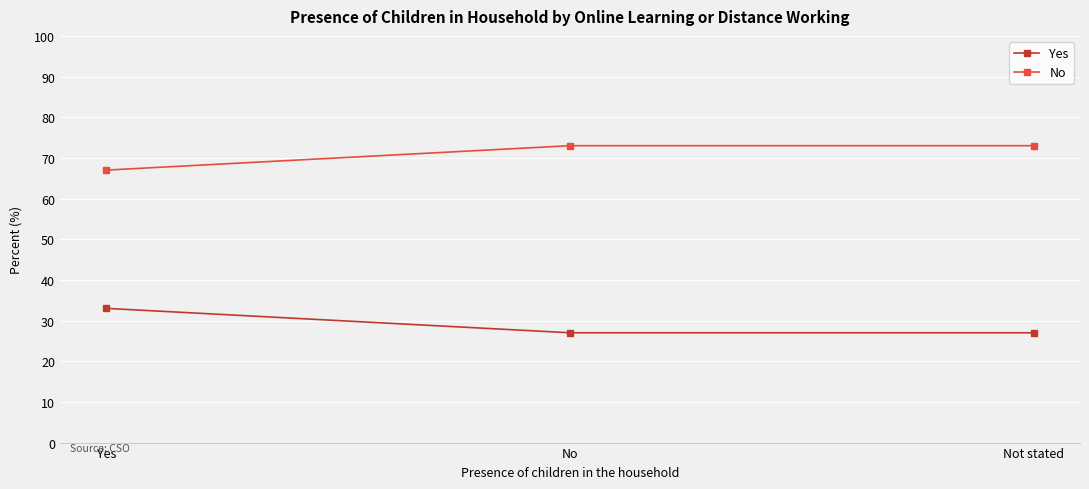

Count the No values in the range 67 to 73.

3